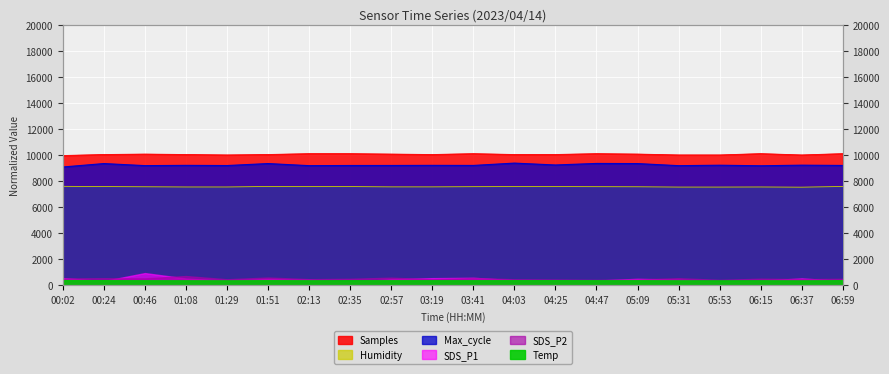

The value of Max_cycle at 03:41 is 9203.4. True or false?

True